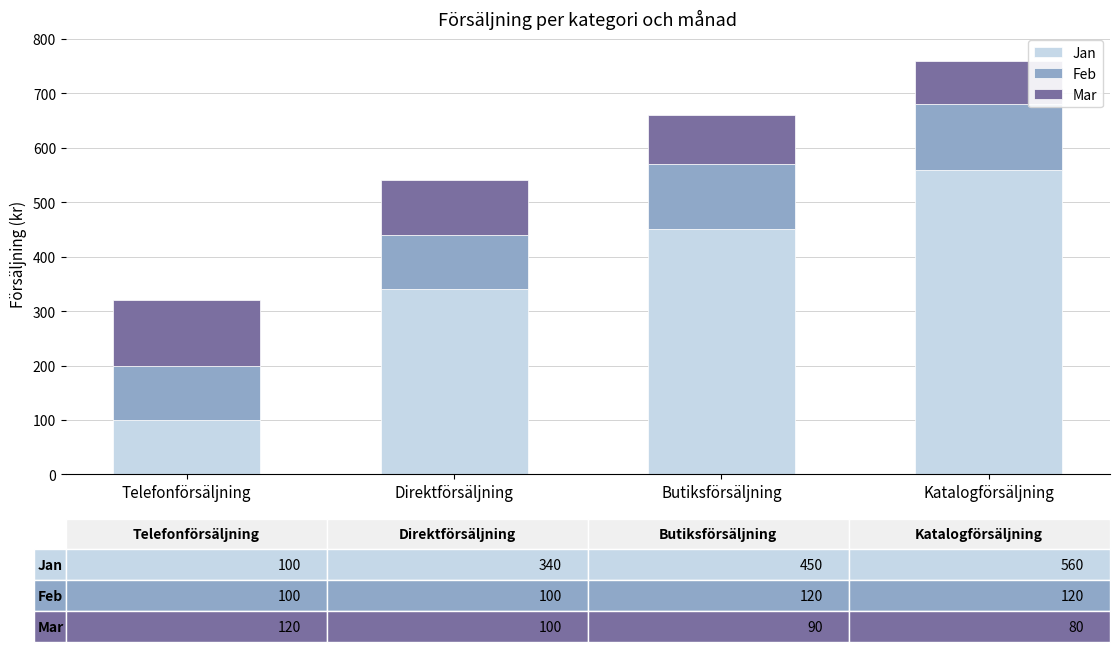

What are all the series names shown in the legend?

Jan, Feb, Mar